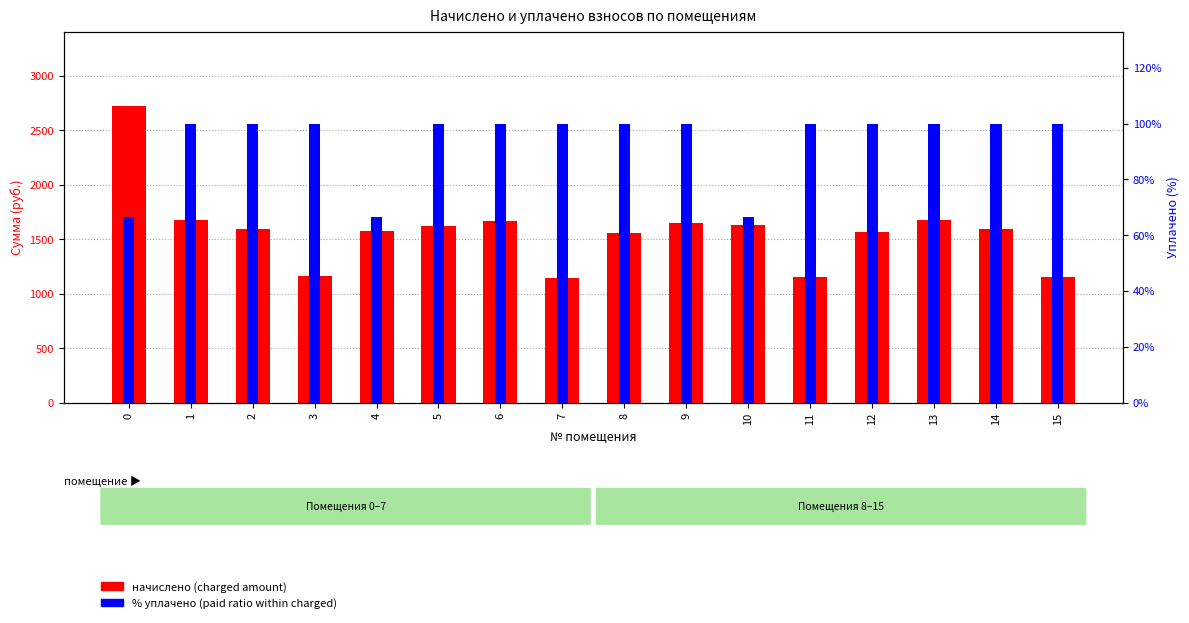

The % уплачено (paid ratio) series shows 51.0 at 1. True or false?

False